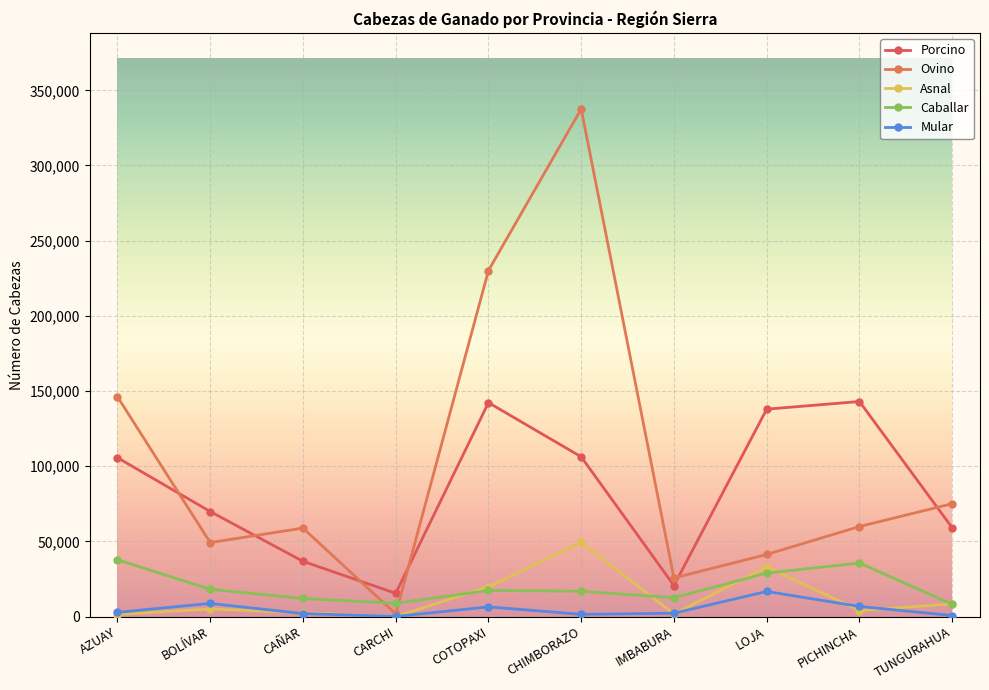

Is the value of Ovino at TUNGURAHUA greater than the value of Caballar at COTOPAXI?

Yes